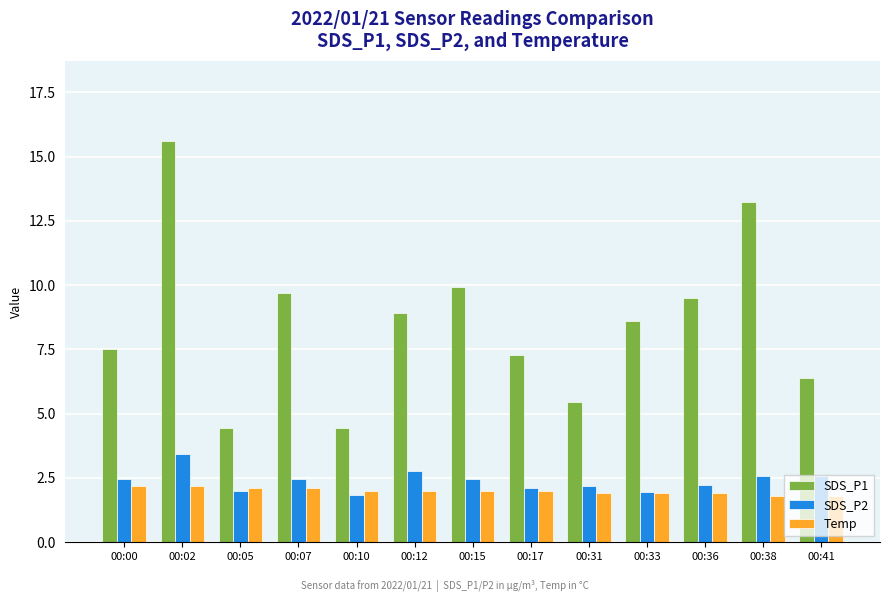

Which series has the largest range (max minus min)?

SDS_P1